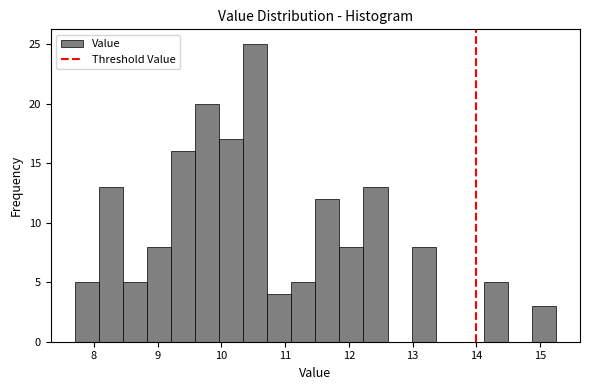

Around what value on the x-axis is the tallest bar? Give the approximate position of its centre, as read against the axis.

10.5